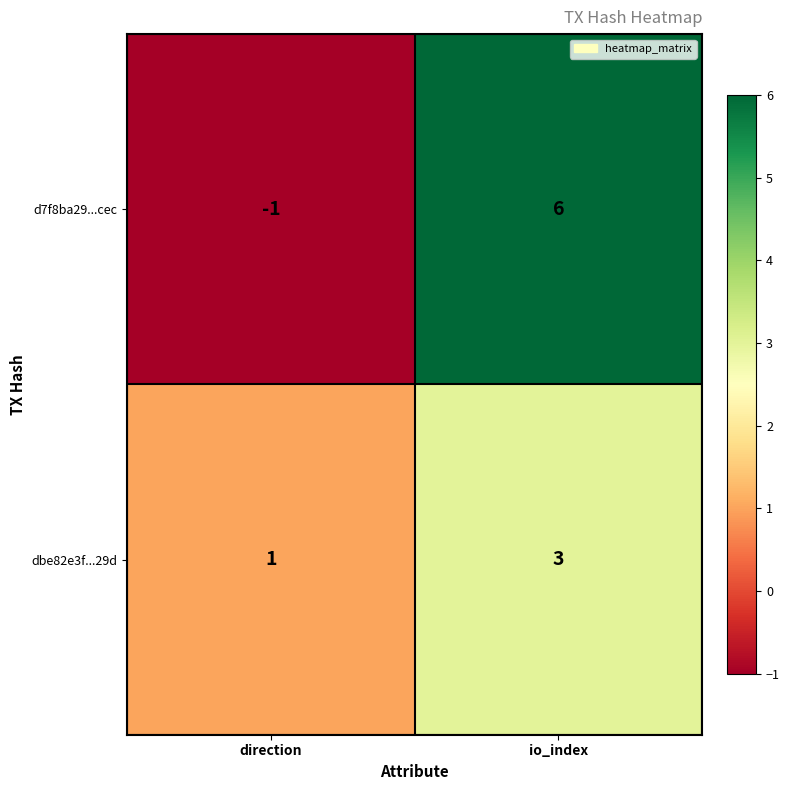

How many data points in d7f8ba29...cec are less than 6?

1